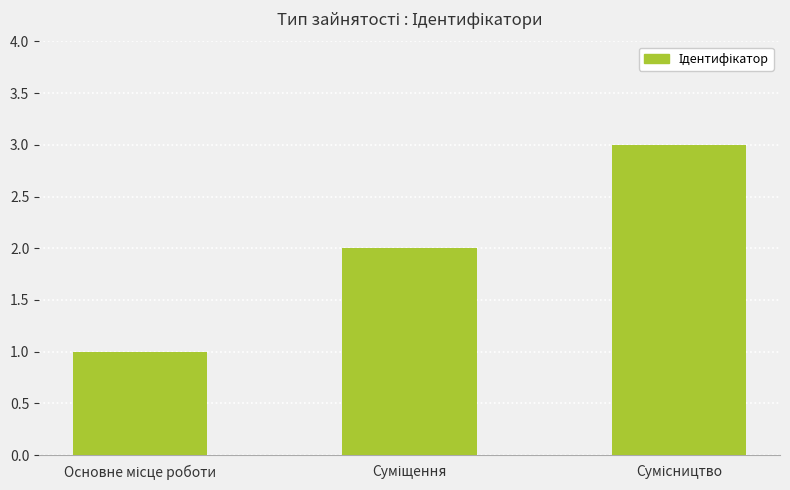

Are the bars grouped side by side (vs. stacked)?

No